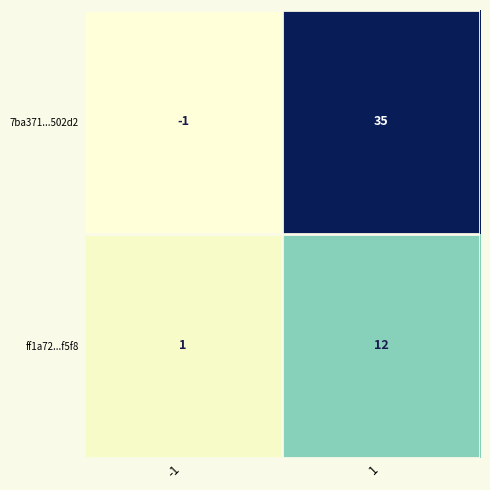

Which series has the largest range (max minus min)?

7ba371...502d2